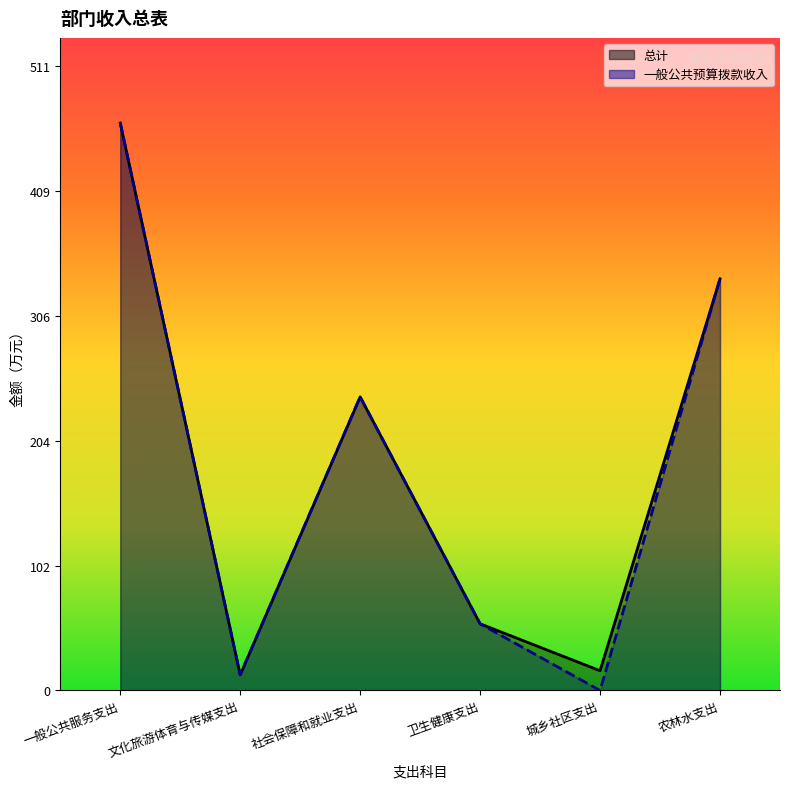

The value of 总计 at 卫生健康支出 is 54.6. True or false?

True